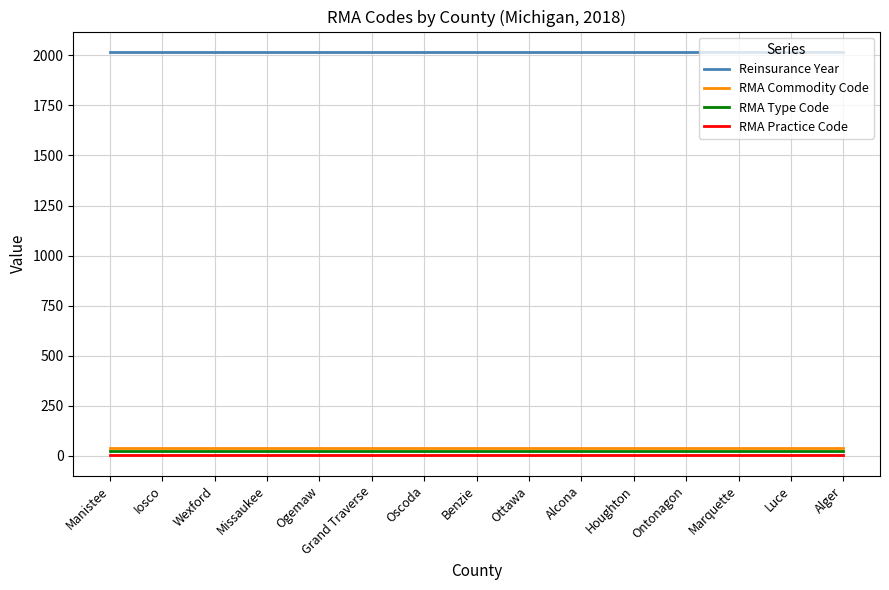

Is the value of Reinsurance Year at Ontonagon greater than the value of RMA Practice Code at Houghton?

Yes